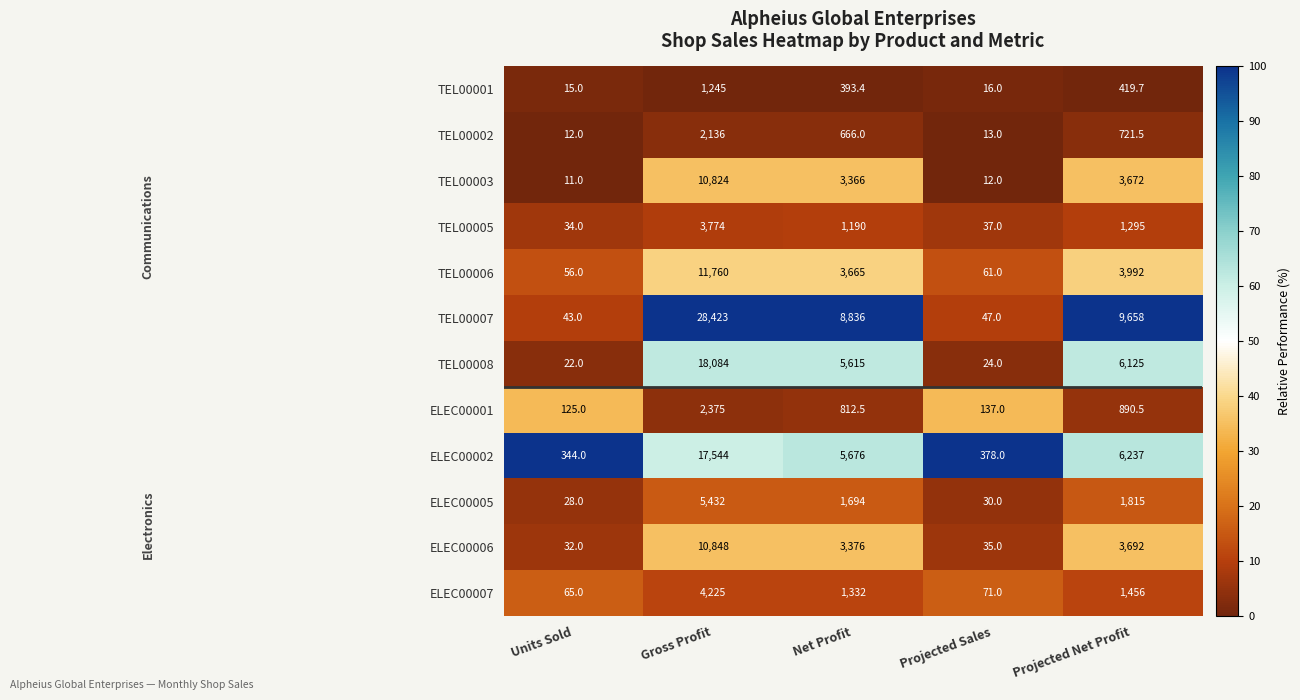

Rank the series by their maximum value, from lowest to highest.

TEL00001, TEL00002, ELEC00001, TEL00005, ELEC00007, ELEC00005, TEL00003, ELEC00006, TEL00006, ELEC00002, TEL00008, TEL00007